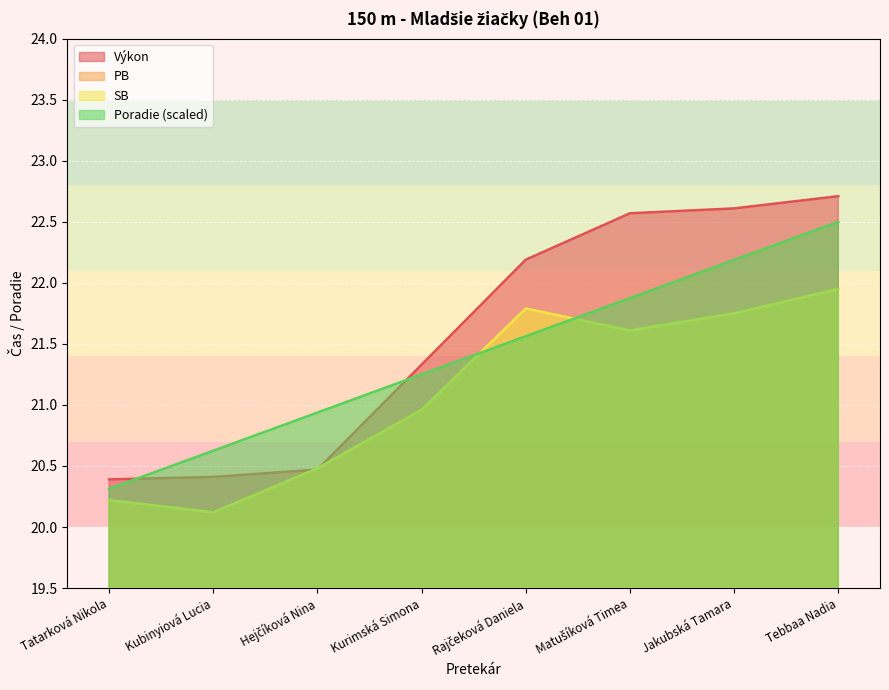

What is the difference between the maximum and minimum values in the Poradie series?

2.2